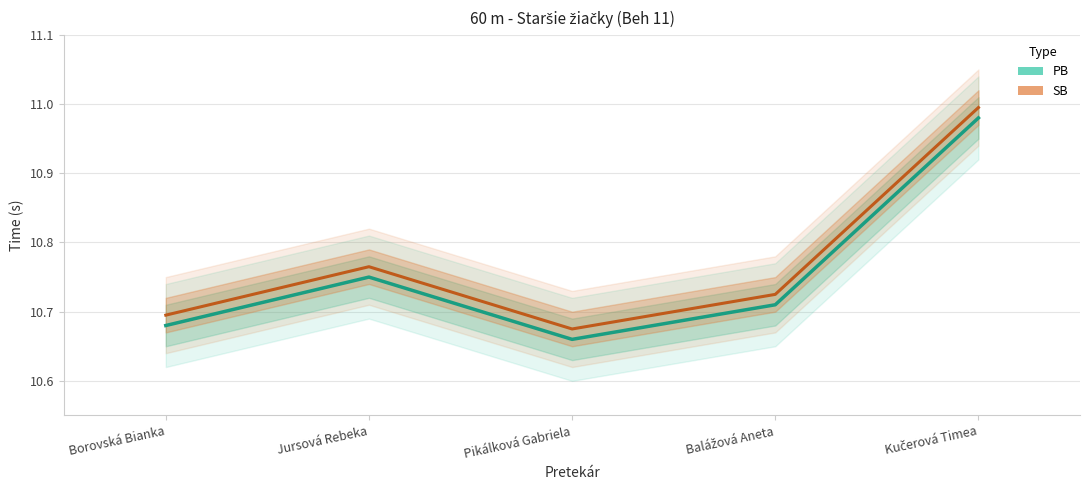

What are all the series names shown in the legend?

PB, SB